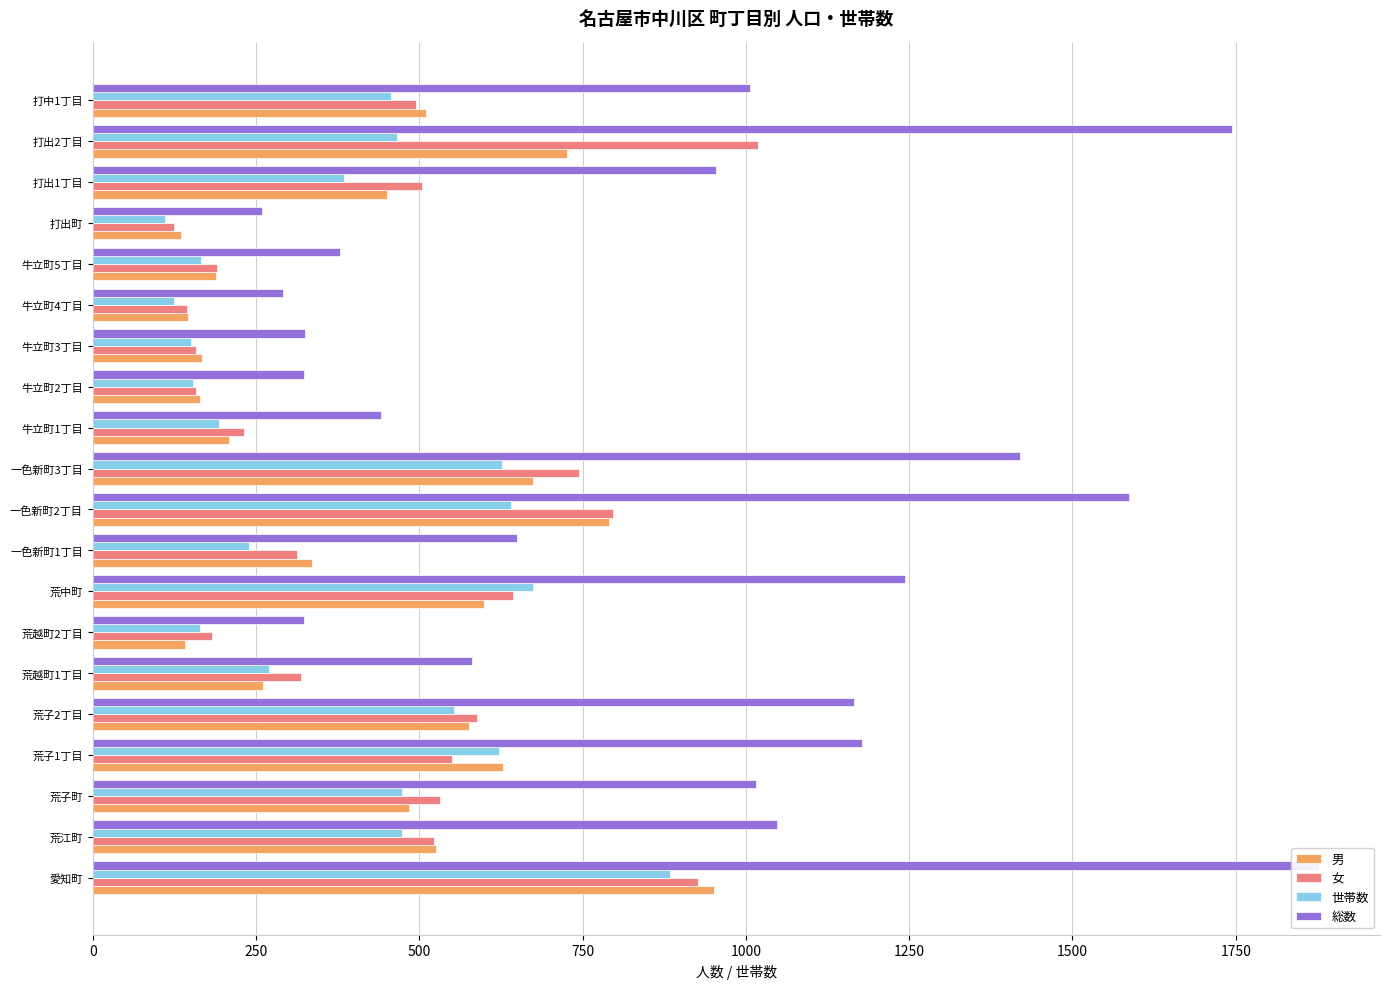

Rank the series at 打出1丁目 from highest to lowest value.

総数, 女, 男, 世帯数